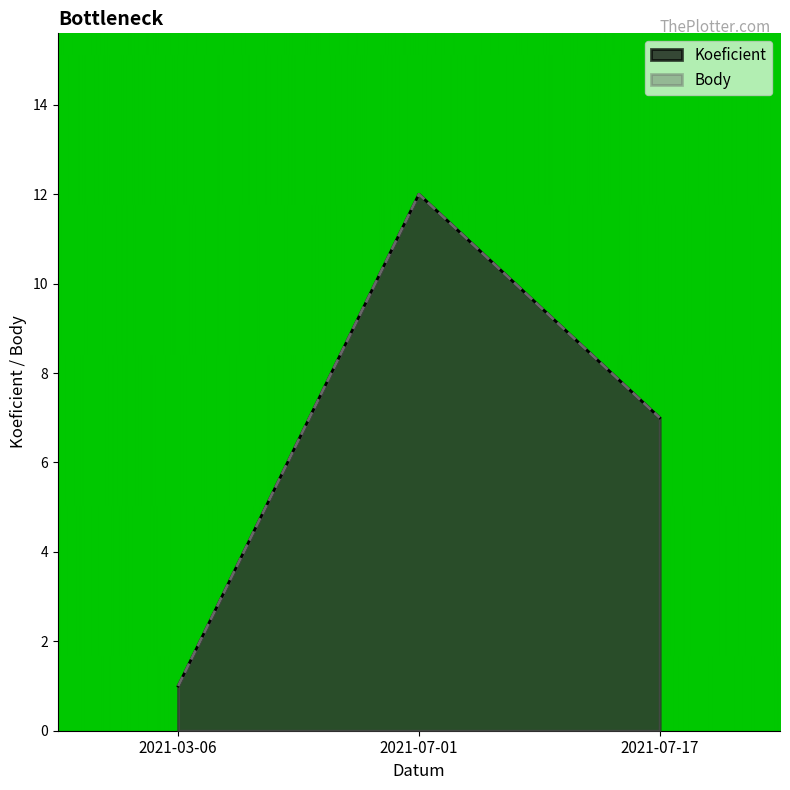

True or false: Koeficient has a value of 1 at 2021-03-06.

True